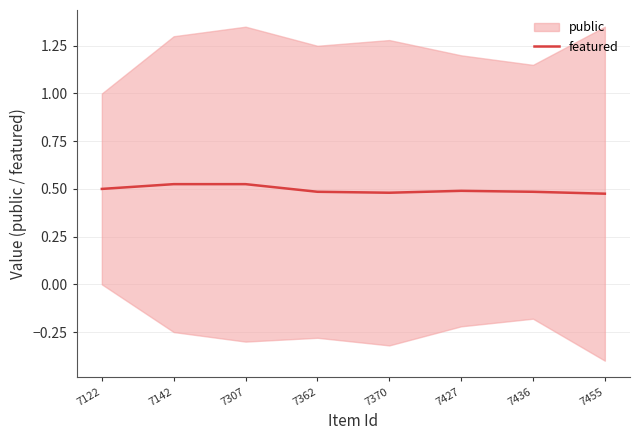

What is the sum of the values at 7455 and 7362?

1.0